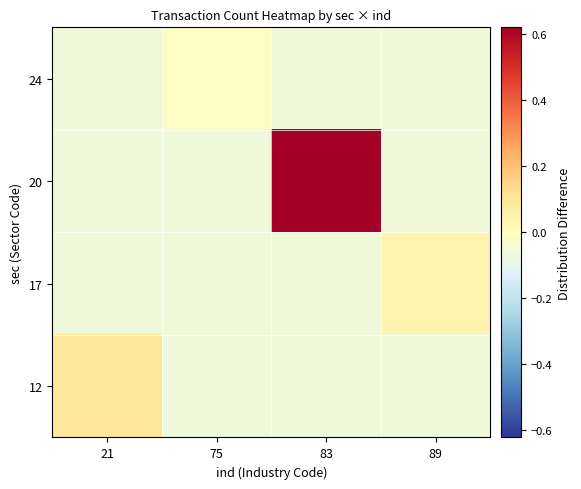

Which series has the largest range (max minus min)?

20